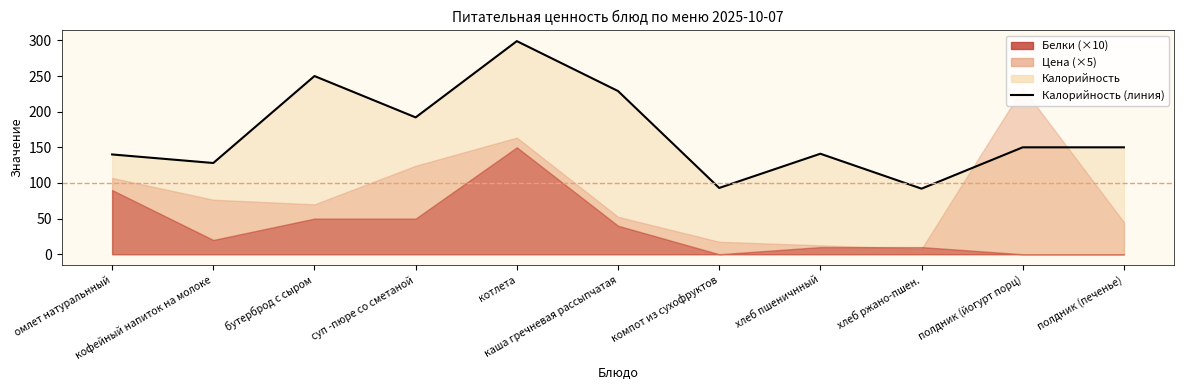

True or false: the data shows 306 at каша гречневая рассыпчатая.

False